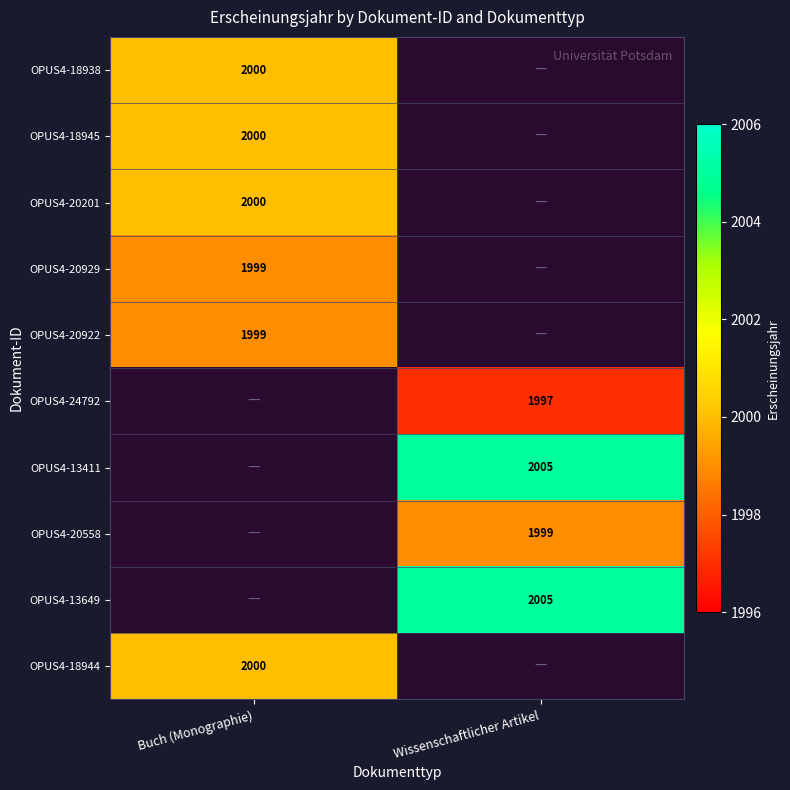

Between Wissenschaftlicher Artikel and Buch (Monographie), which is larger?

Buch (Monographie)